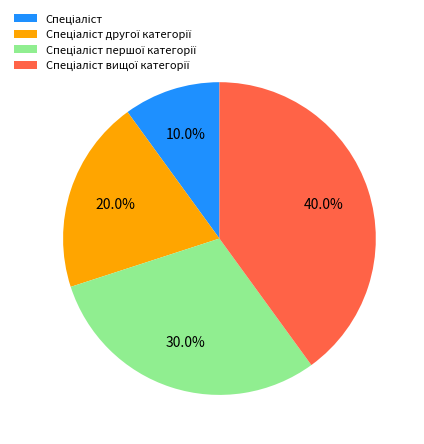

Is there any slice that represents more than half of the pie?

No